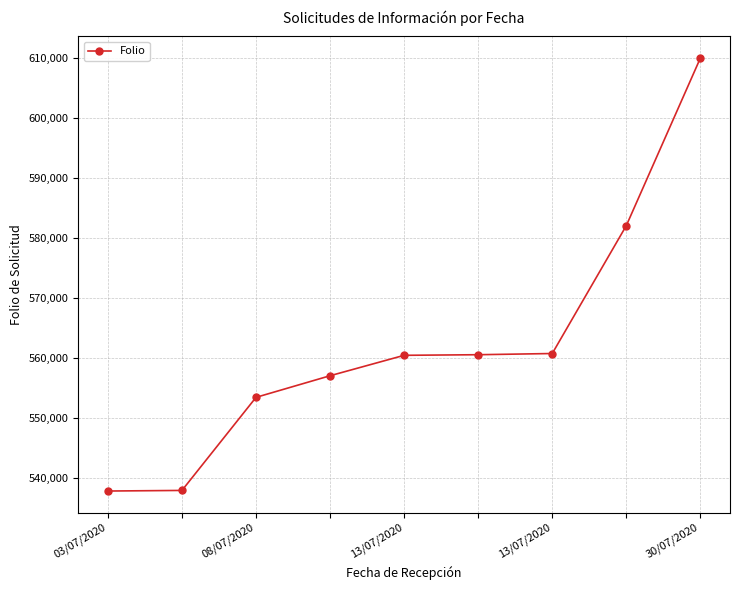

What is the maximum value shown in the chart?

609920